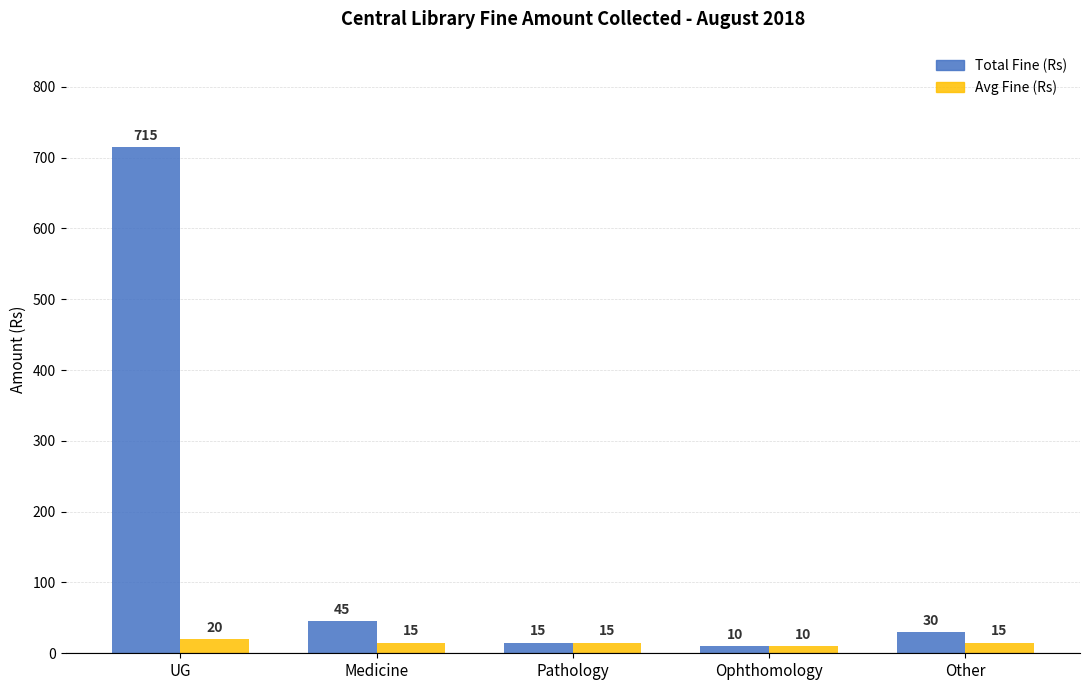

Which category has the highest value in the Total Fine (Rs) series?

UG